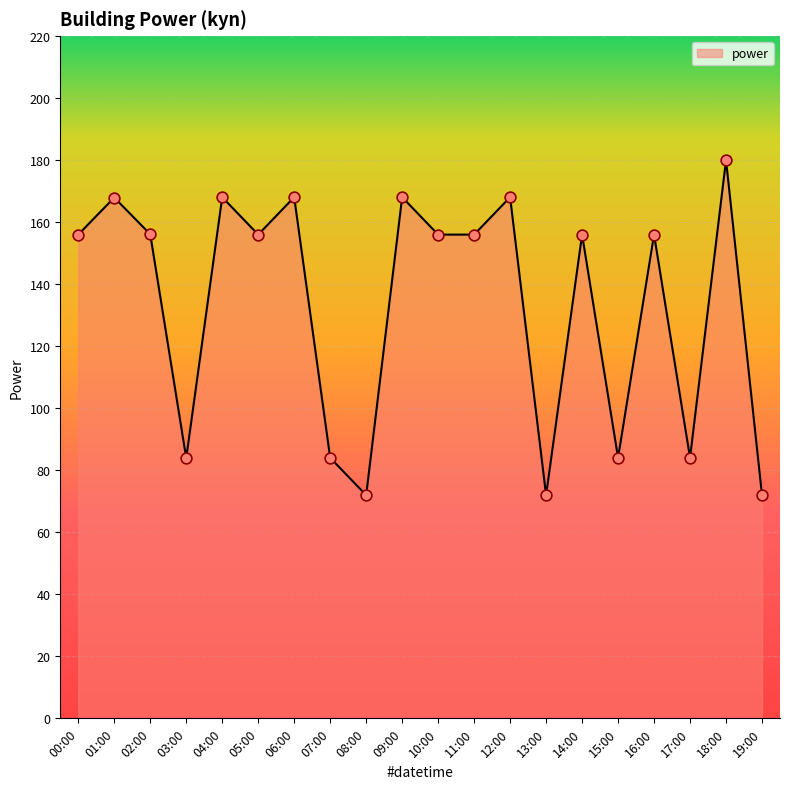

Which has a higher value, 17:00 or 13:00?

17:00